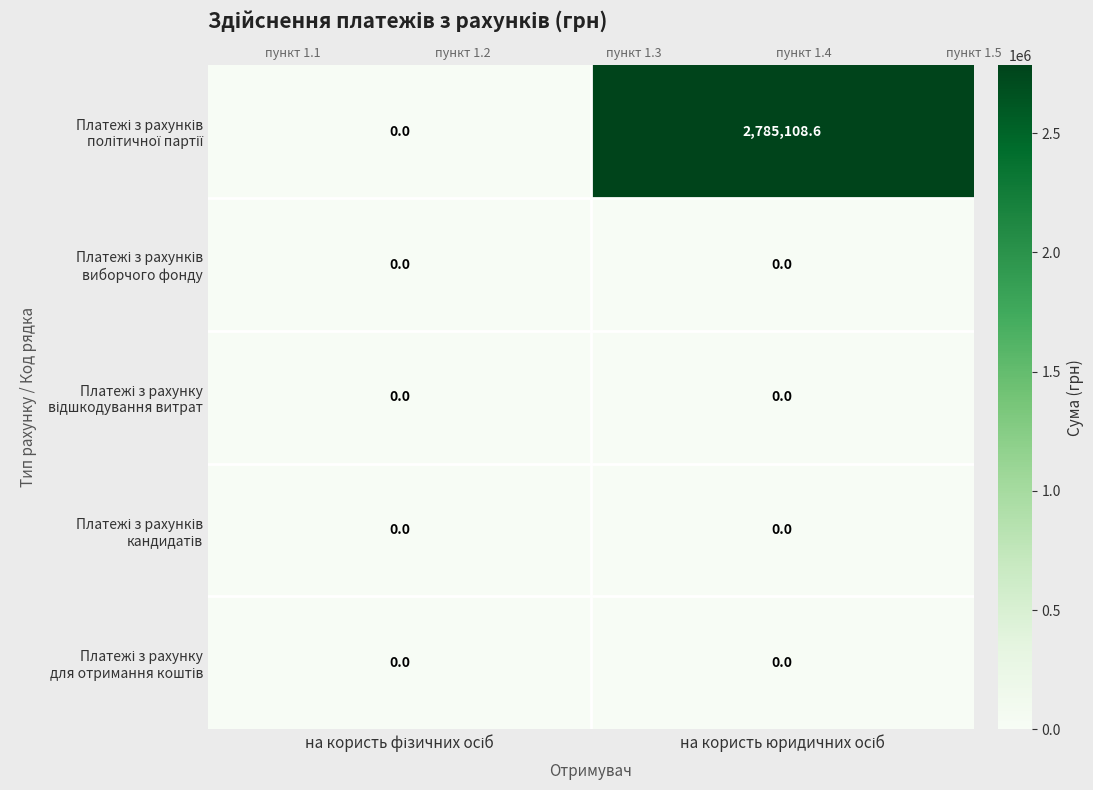

How many categories are shown in the chart?

2